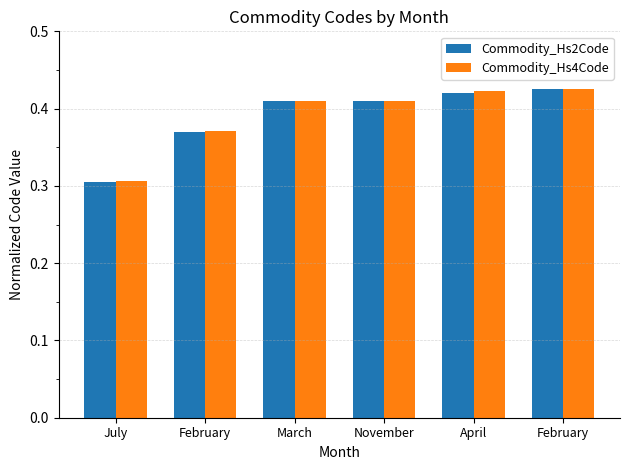

What is the value of the Commodity_Hs2Code bar at the 5th from the left?

0.4